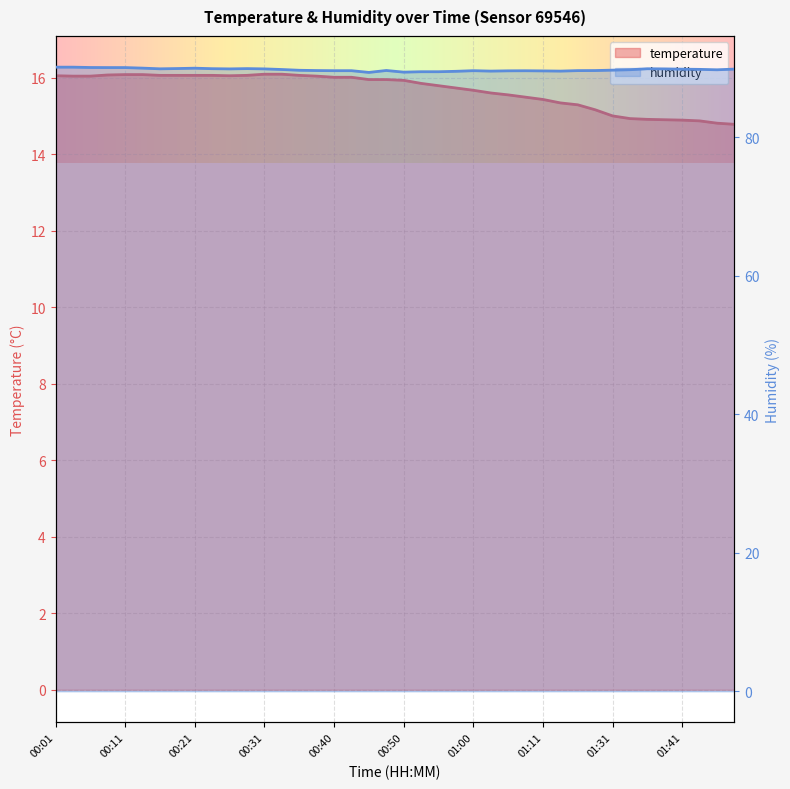

How many distinct data groups are displayed?

2